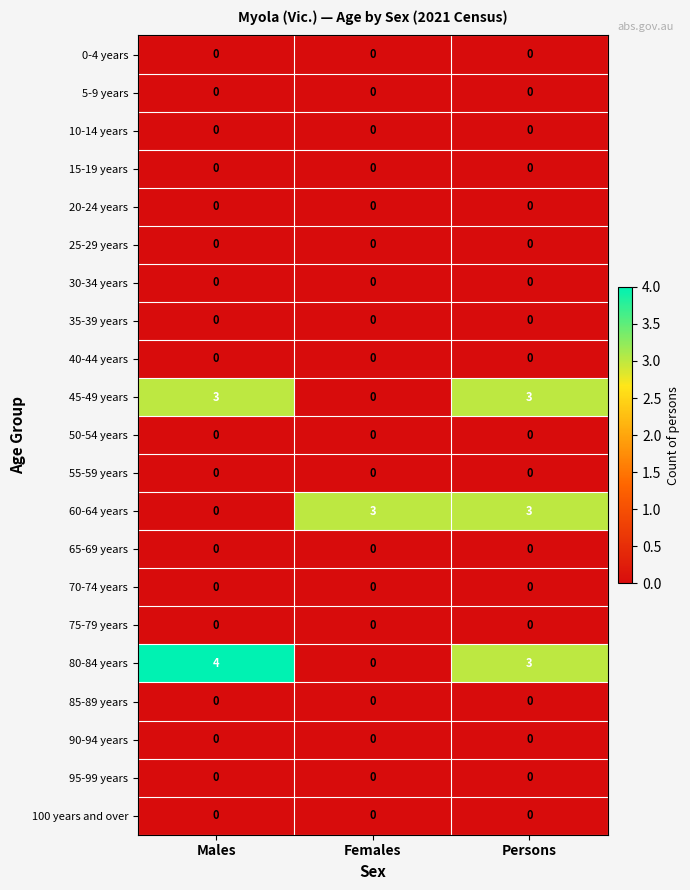

Which series changed the most between Males and Persons?

60-64 years